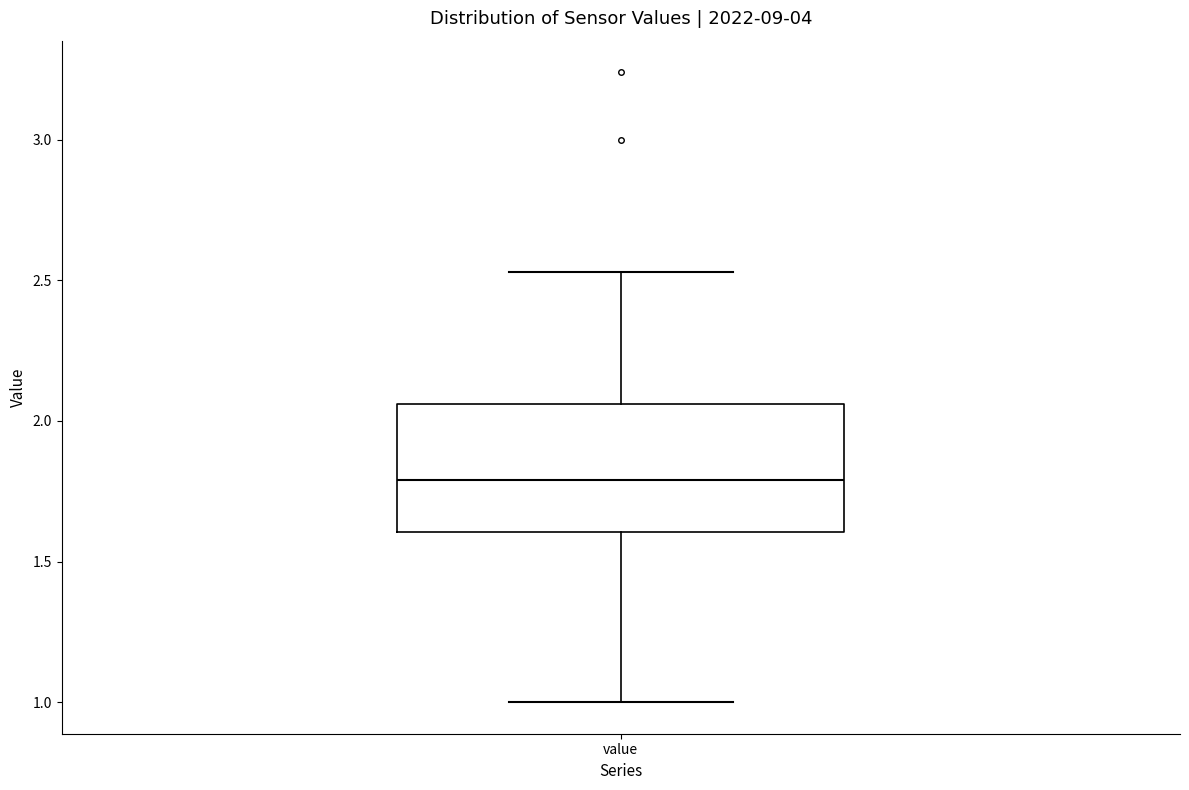

Read this box plot against the y-axis: the position of the median line, the range covered by the box, and the ends of both whiskers. The values are not printed on the chart, so give them approximately, as read against the axis.

median 1.80, box 1.60 to 2.05, whiskers 1.00 to 2.55